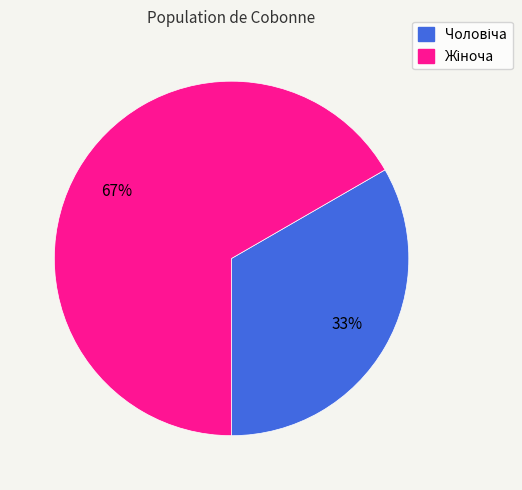

To the nearest percent, what is the average slice percentage?

50%